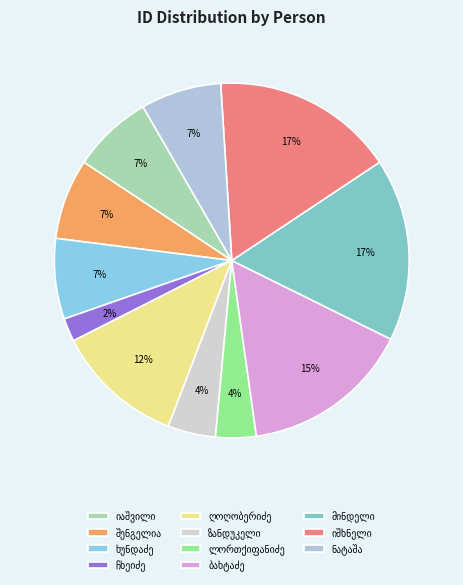

To the nearest percent, what is the average slice percentage?

9%